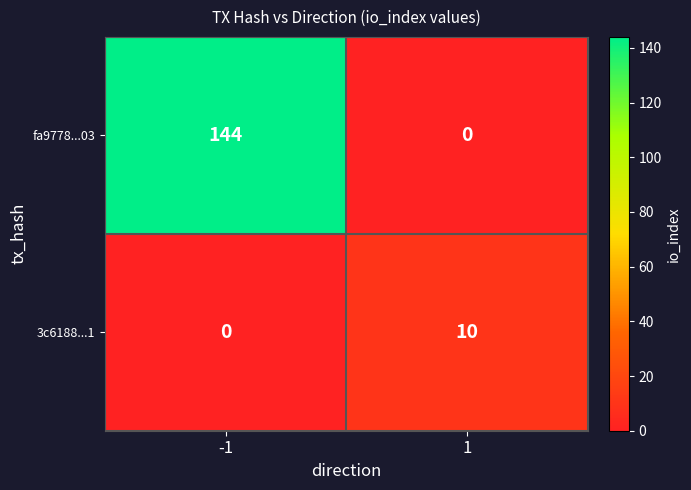

At which category is the sum across all series the highest?

-1